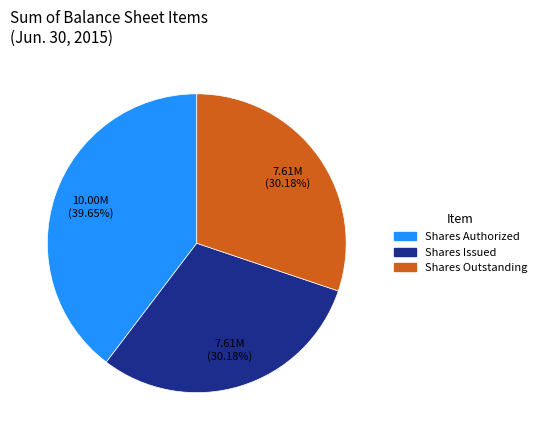

Is there a majority slice in this chart?

No